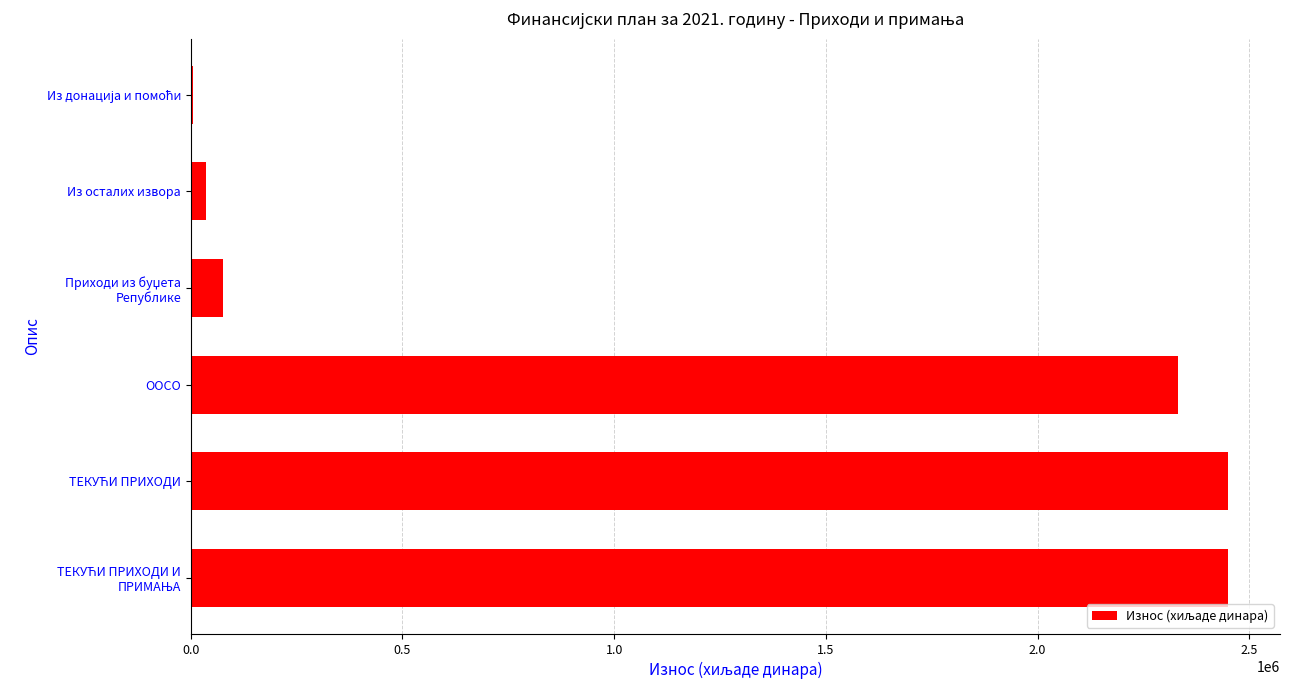

Count the number of data series in this chart.

1